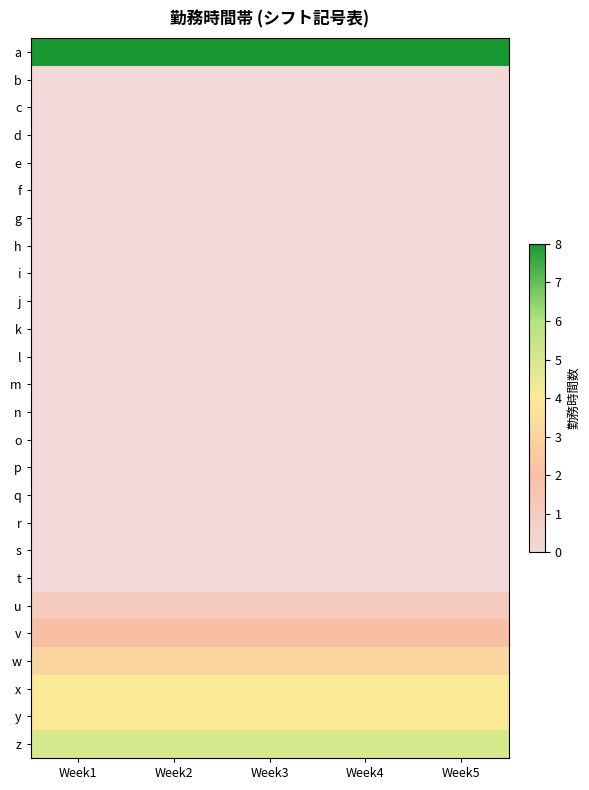

At which category is the sum across all series the highest?

Week1